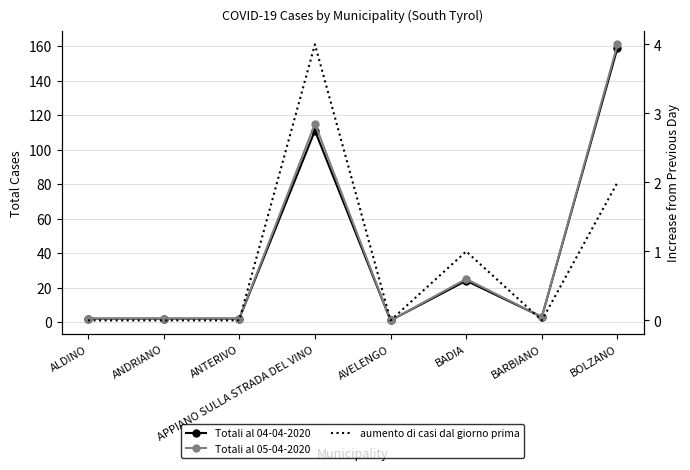

What is the average value of the Totali al 05-04-2020 series?

39